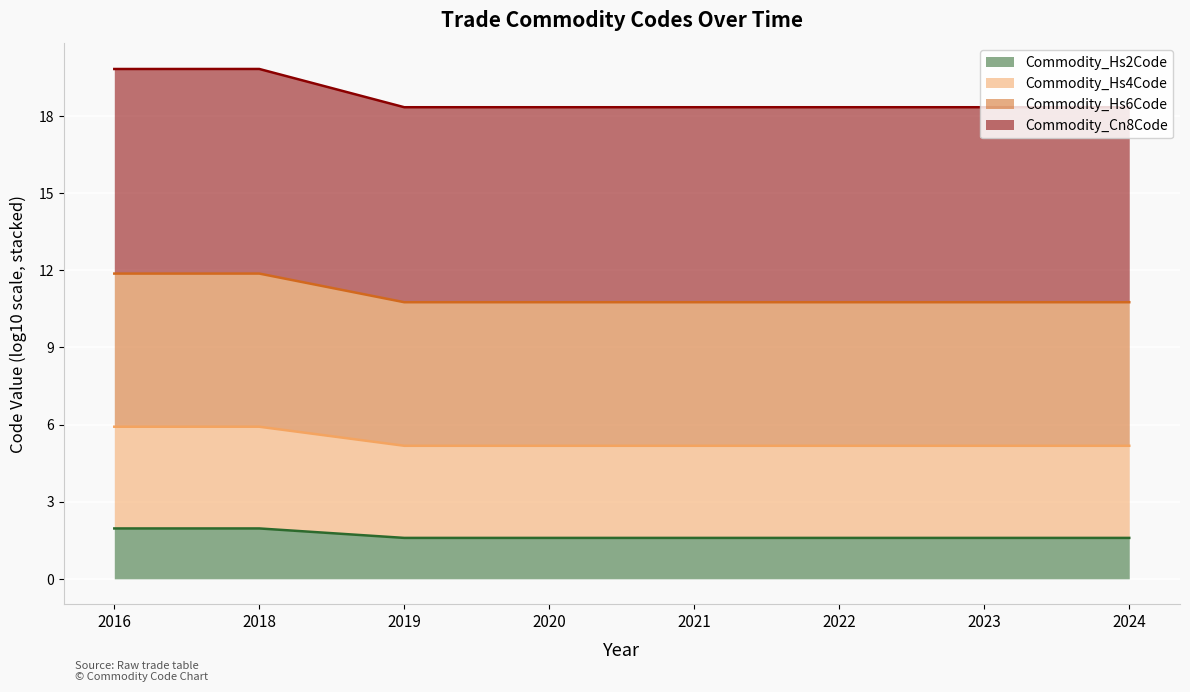

Which has a higher value, 2020 or 2019?

2020